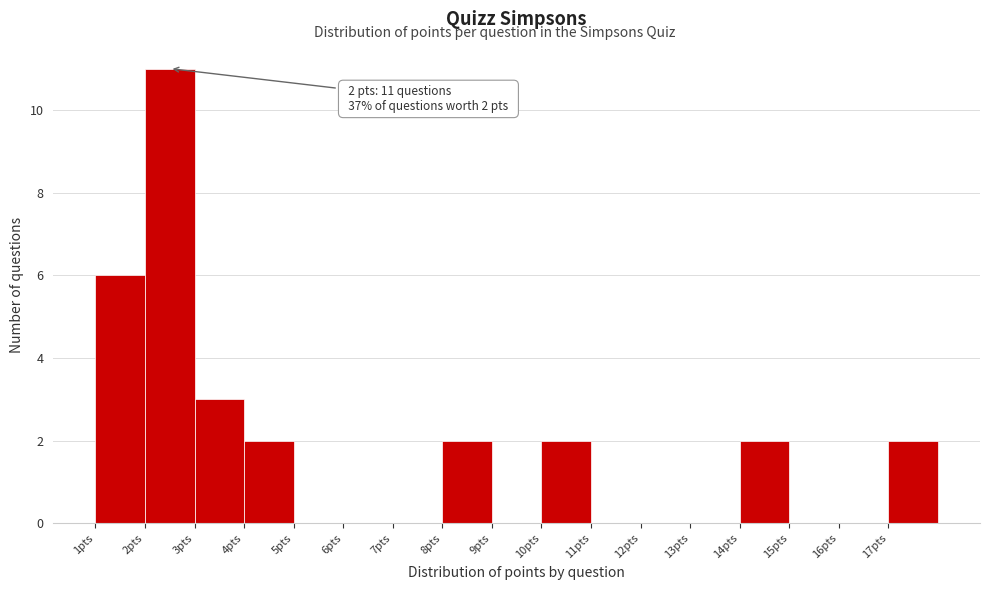

Over which range of the x-axis is the bar tallest?

2 to 3